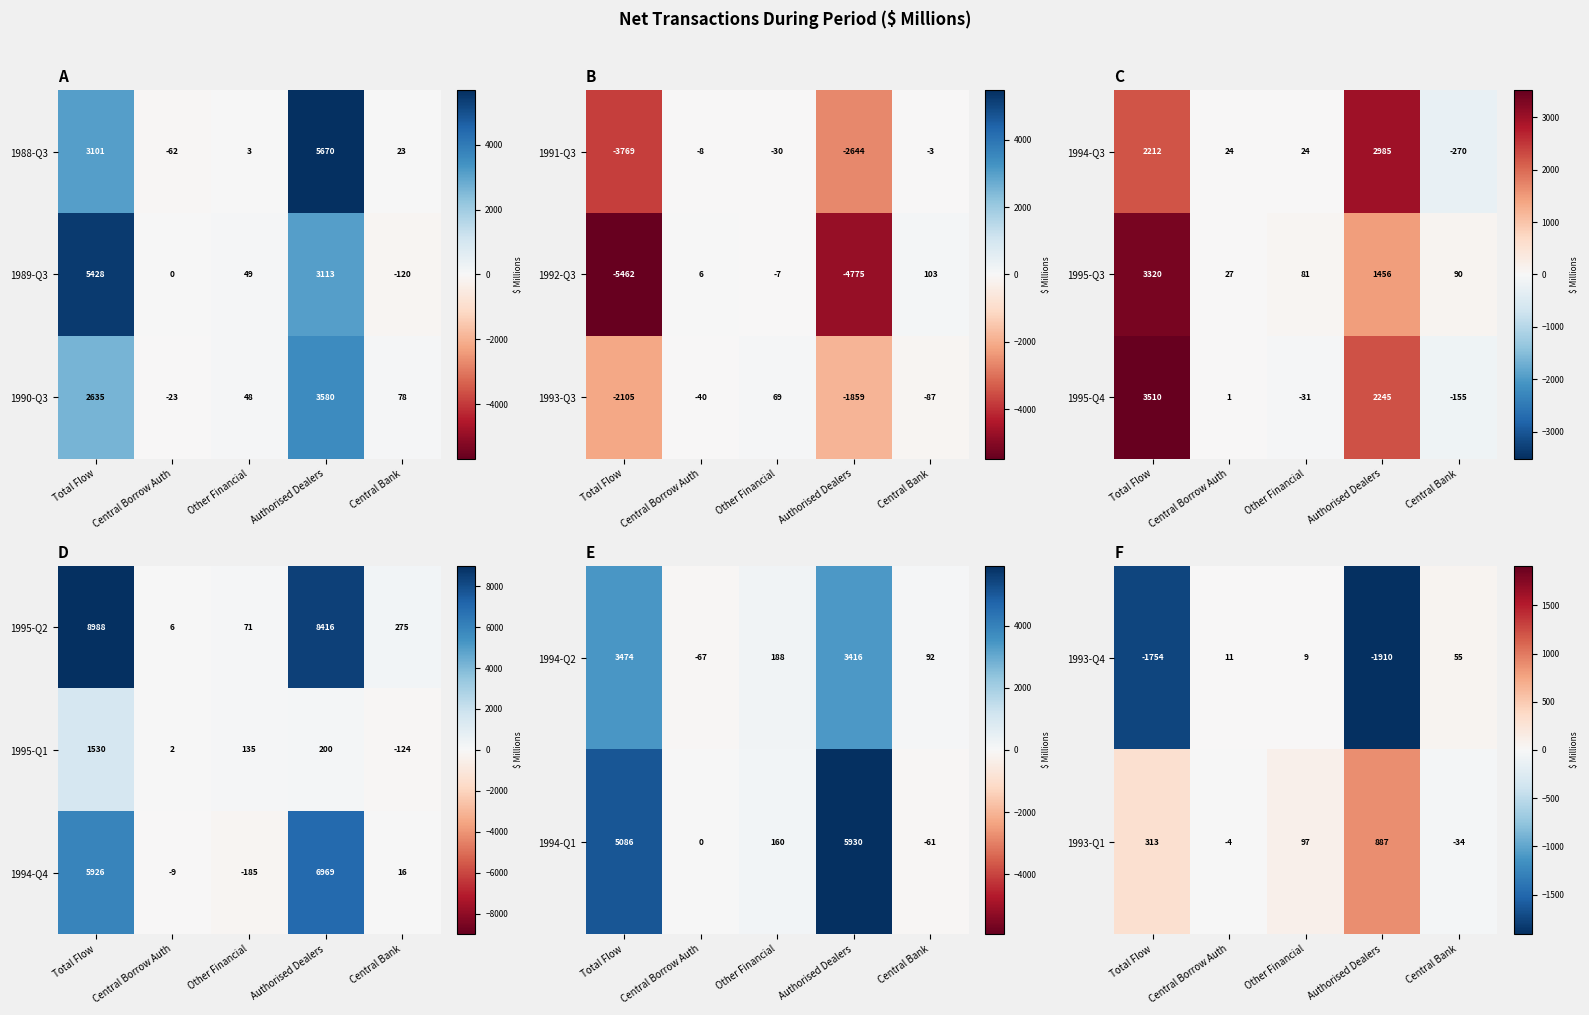

Which label corresponds to the largest value in the chart?

Authorised Dealers